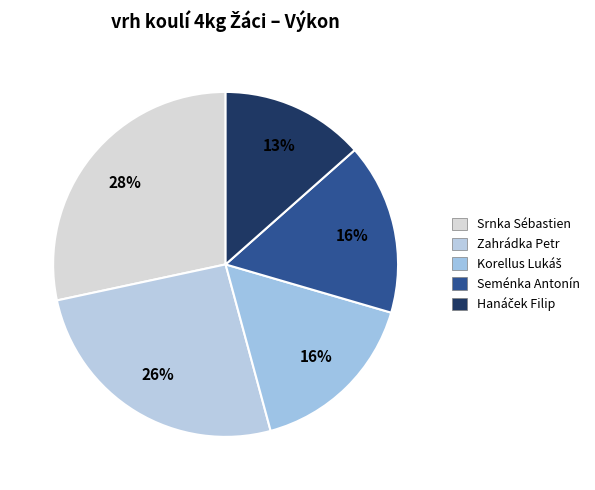

Approximately how many times larger is the value at Hanáček Filip compared to Korellus Lukáš?

0.8